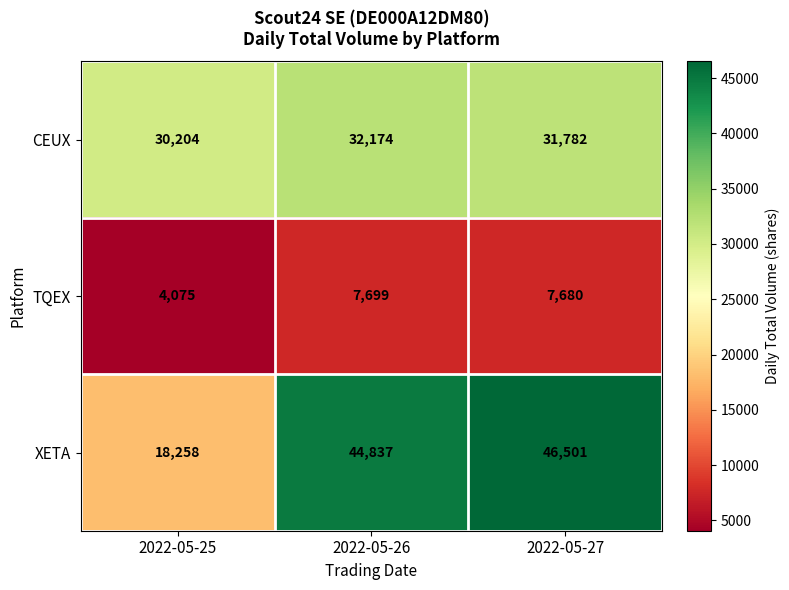

At which label does CEUX reach its minimum?

2022-05-25